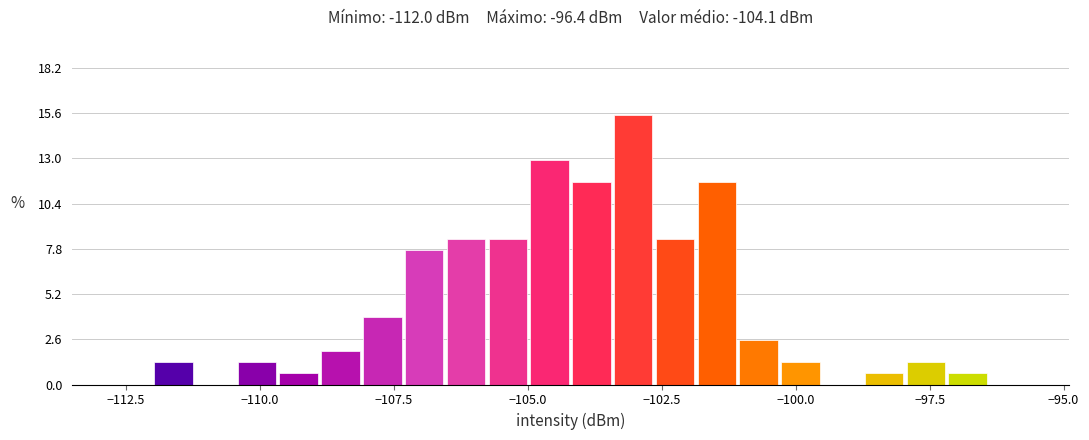

Around what value on the x-axis is the tallest bar? Give the approximate position of its centre, as read against the axis.

-103.0